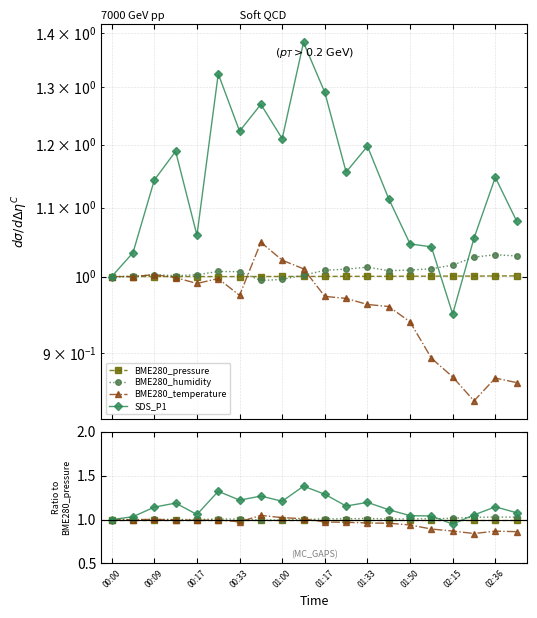

Does the chart display data point markers on the line(s)?

Yes